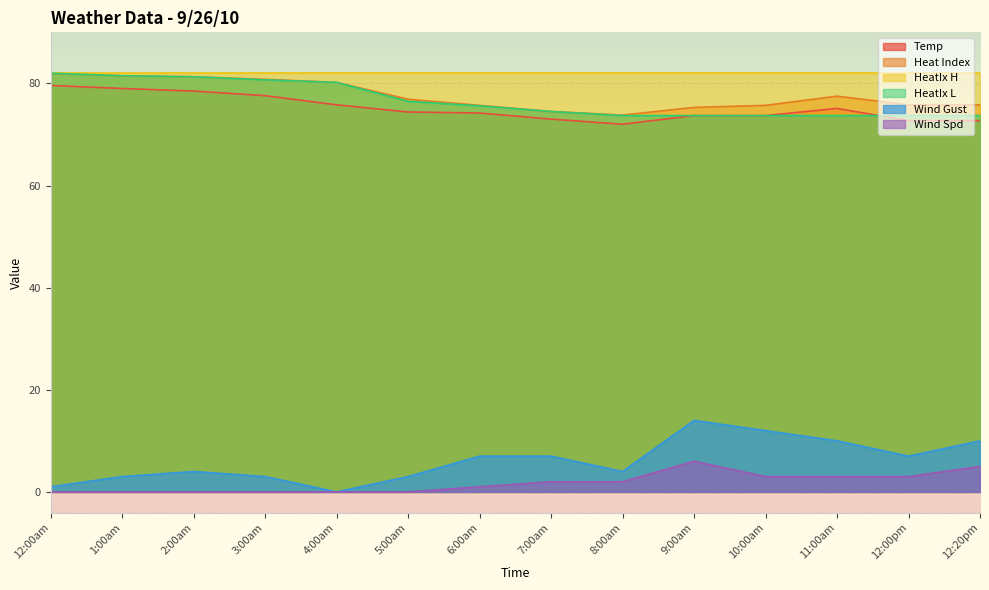

True or false: HeatIx L and Wind Spd cross at least once.

False